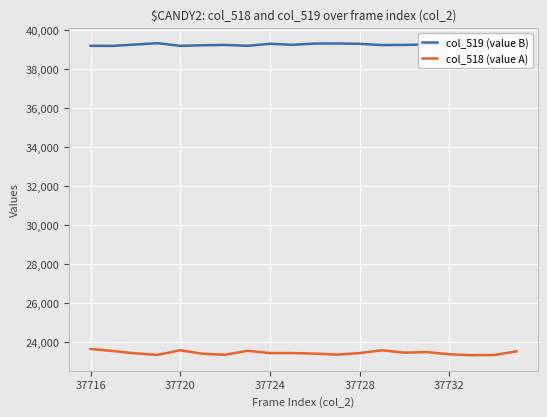

Reading right to left, what are all the values shown in this chart?

col_519 (value B): 39211	39252	39164	39262	39245	39222	39214	39277	39295	39291	39227	39281	39175	39222	39205	39172	39312	39243	39172	39176
col_518 (value A): 23538	23352	23342	23389	23503	23469	23594	23451	23372	23422	23452	23453	23568	23364	23416	23596	23361	23436	23556	23662